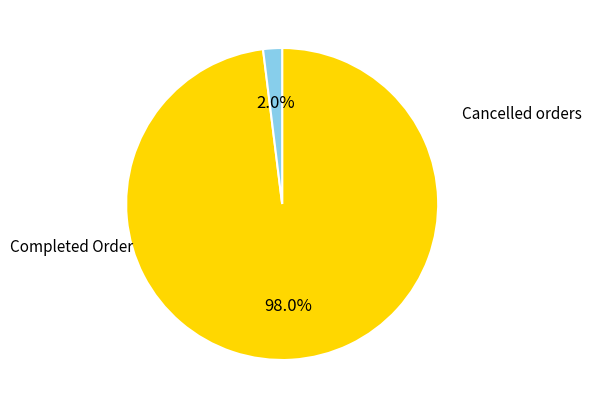

Does any single category account for the majority?

Yes